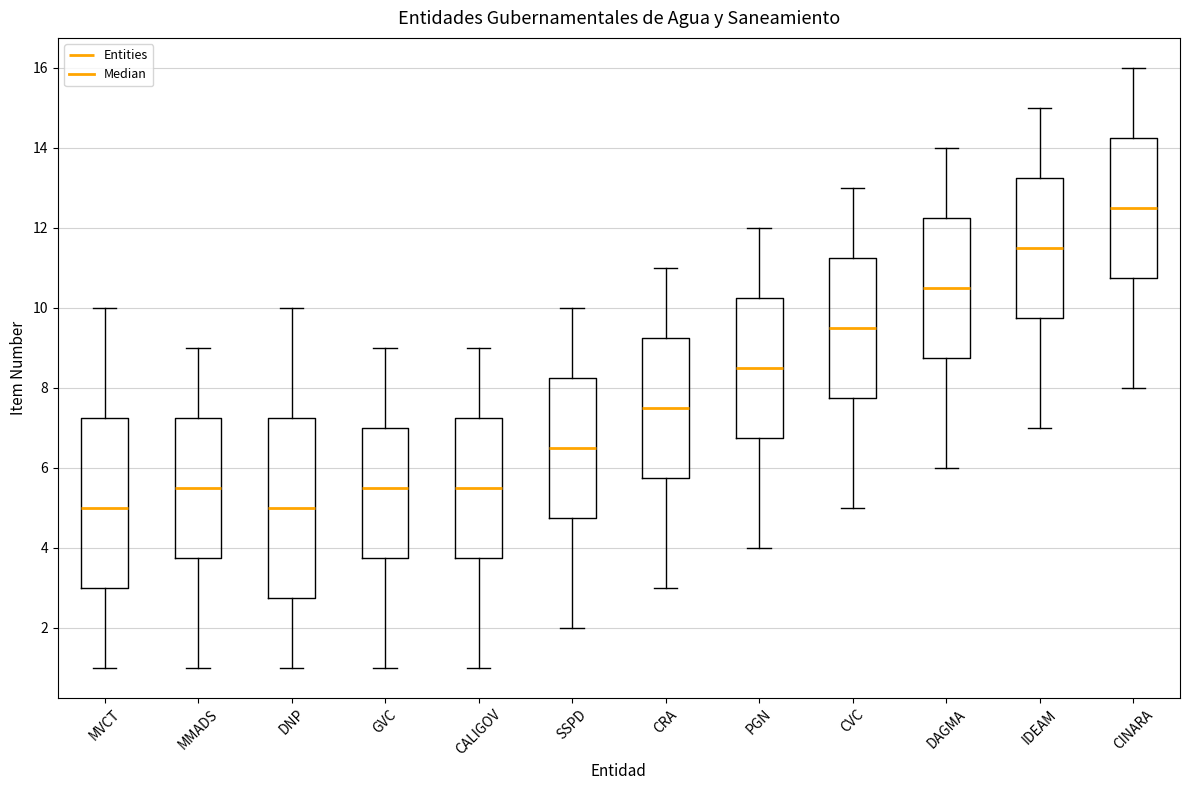

Reading left to right, transcribe this box plot: for each box, give where its median line is, the range the box spans, and where its two whiskers end, as read against the y-axis. The values are not printed on the chart, so give them approximately, as read against the axis.

MVCT: median 5.0, box 3.0 to 7.2, whiskers 1.0 to 10.0
MMADS: median 5.6, box 3.8 to 7.2, whiskers 1.0 to 9.0
DNP: median 5.0, box 2.8 to 7.2, whiskers 1.0 to 10.0
GVC: median 5.6, box 3.8 to 7.0, whiskers 1.0 to 9.0
CALIGOV: median 5.6, box 3.8 to 7.2, whiskers 1.0 to 9.0
SSPD: median 6.6, box 4.8 to 8.2, whiskers 2.0 to 10.0
CRA: median 7.6, box 5.8 to 9.2, whiskers 3.0 to 11.0
PGN: median 8.6, box 6.8 to 10.2, whiskers 4.0 to 12.0
CVC: median 9.6, box 7.8 to 11.2, whiskers 5.0 to 13.0
DAGMA: median 10.6, box 8.8 to 12.2, whiskers 6.0 to 14.0
IDEAM: median 11.6, box 9.8 to 13.2, whiskers 7.0 to 15.0
CINARA: median 12.6, box 10.8 to 14.2, whiskers 8.0 to 16.0